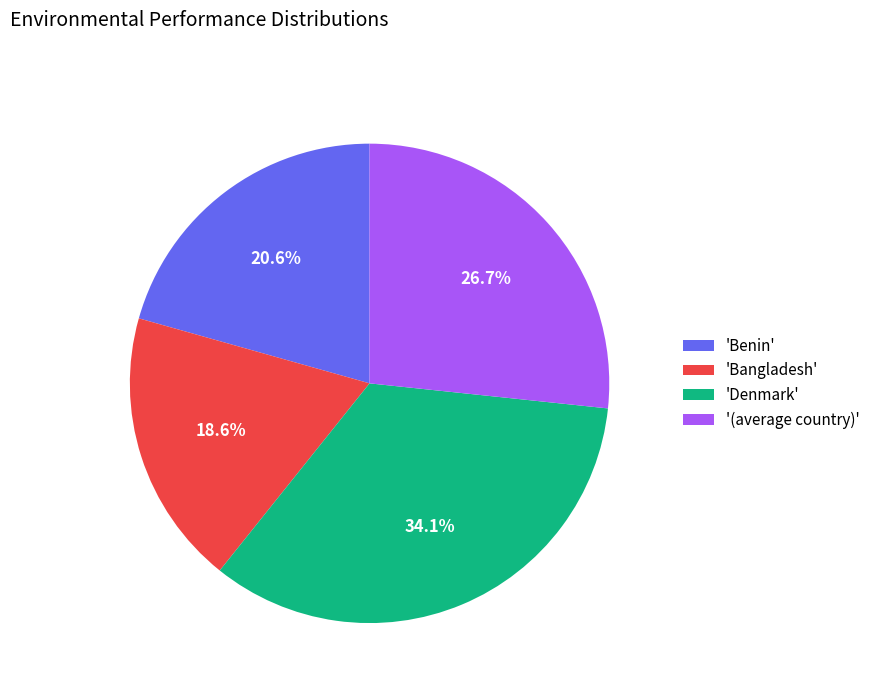

Does any single category account for the majority?

No